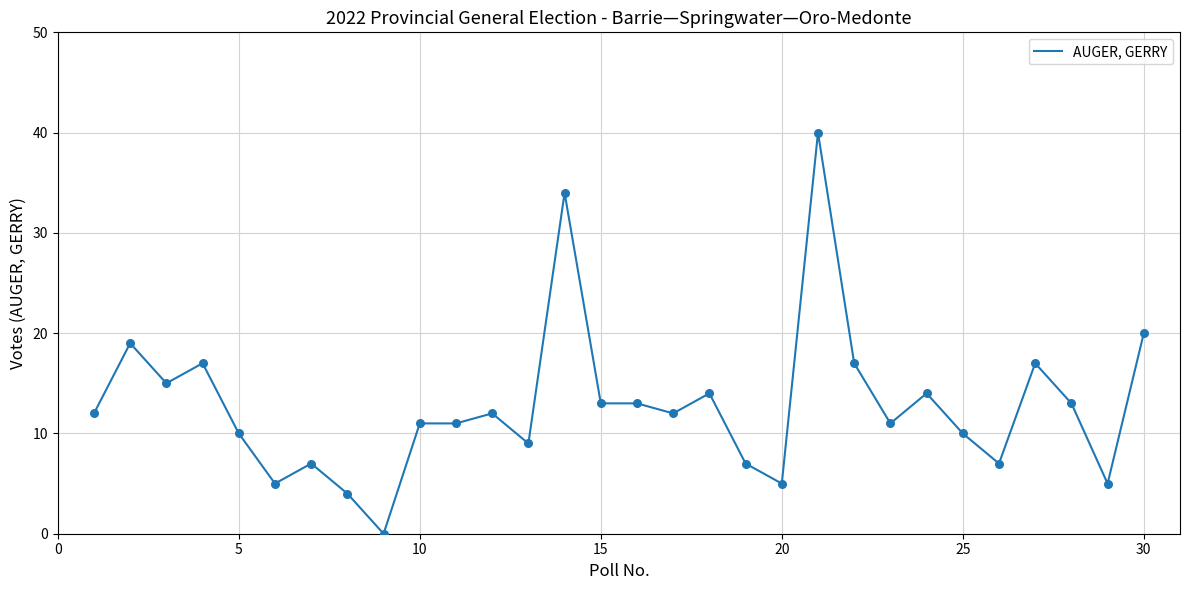

What is the difference between the maximum and minimum values?

40